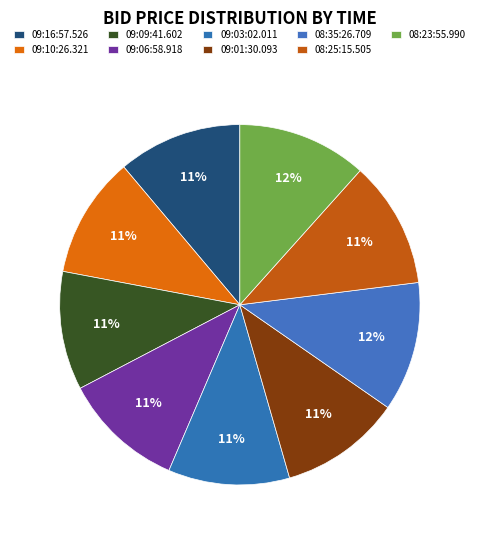

Count the number of slices in the pie.

9